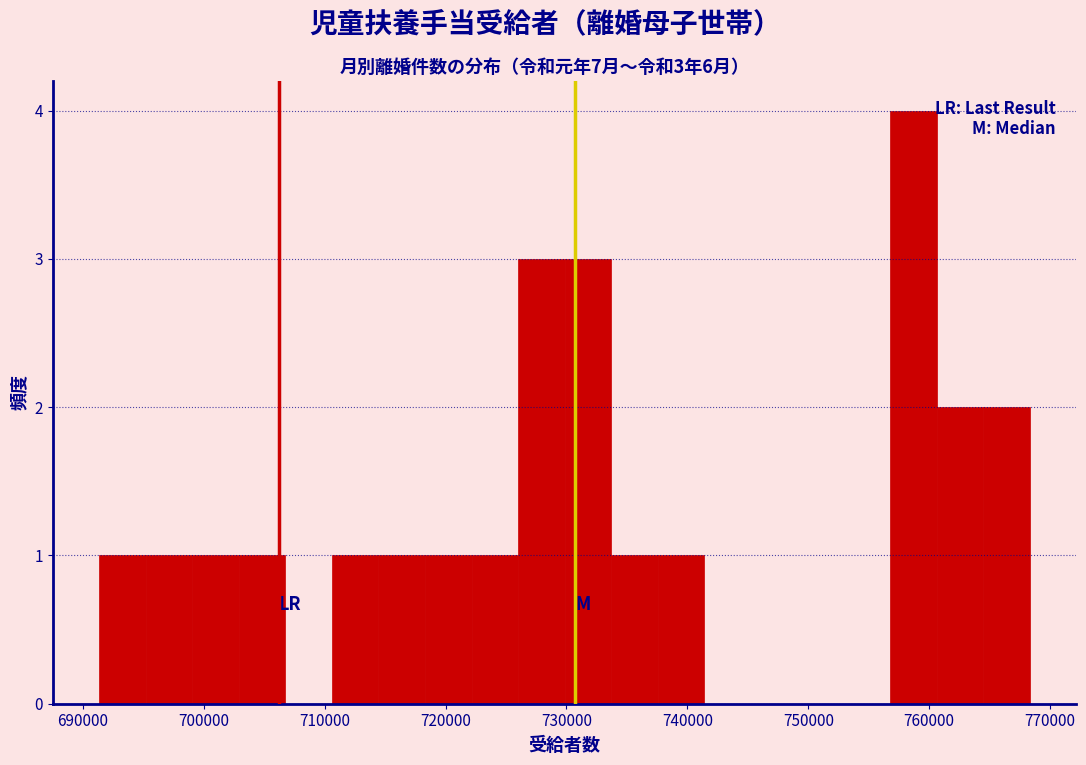

Around what value on the x-axis is the tallest bar? Give the approximate position of its centre, as read against the axis.

759000